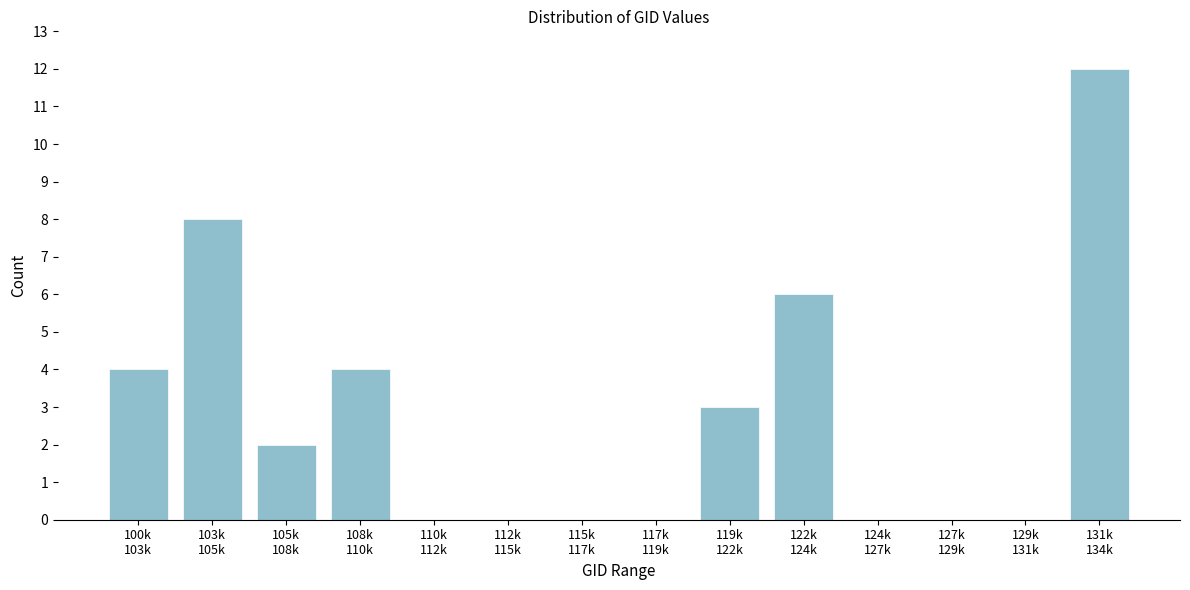

What is the sum of all values?

39